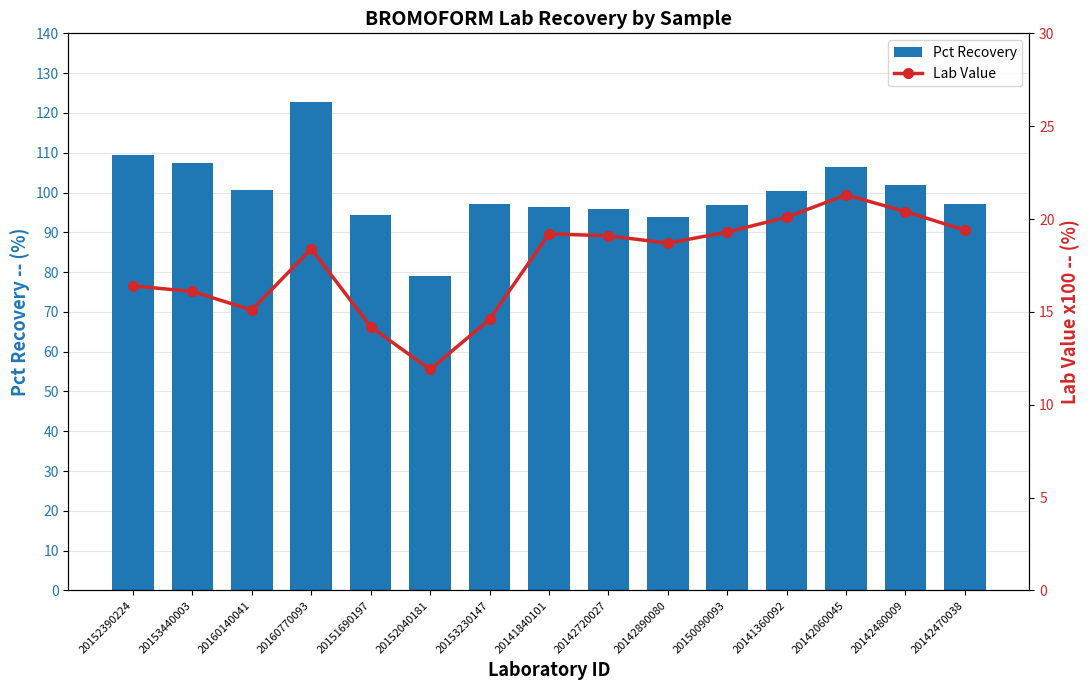

The Pct Recovery series shows 27.8 at 20142480009. True or false?

False